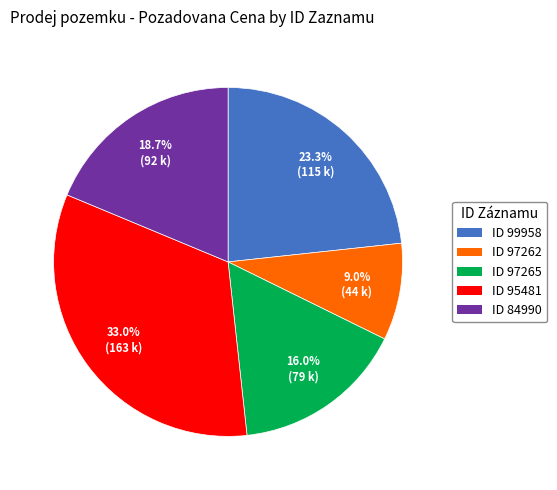

Is there a majority slice in this chart?

No